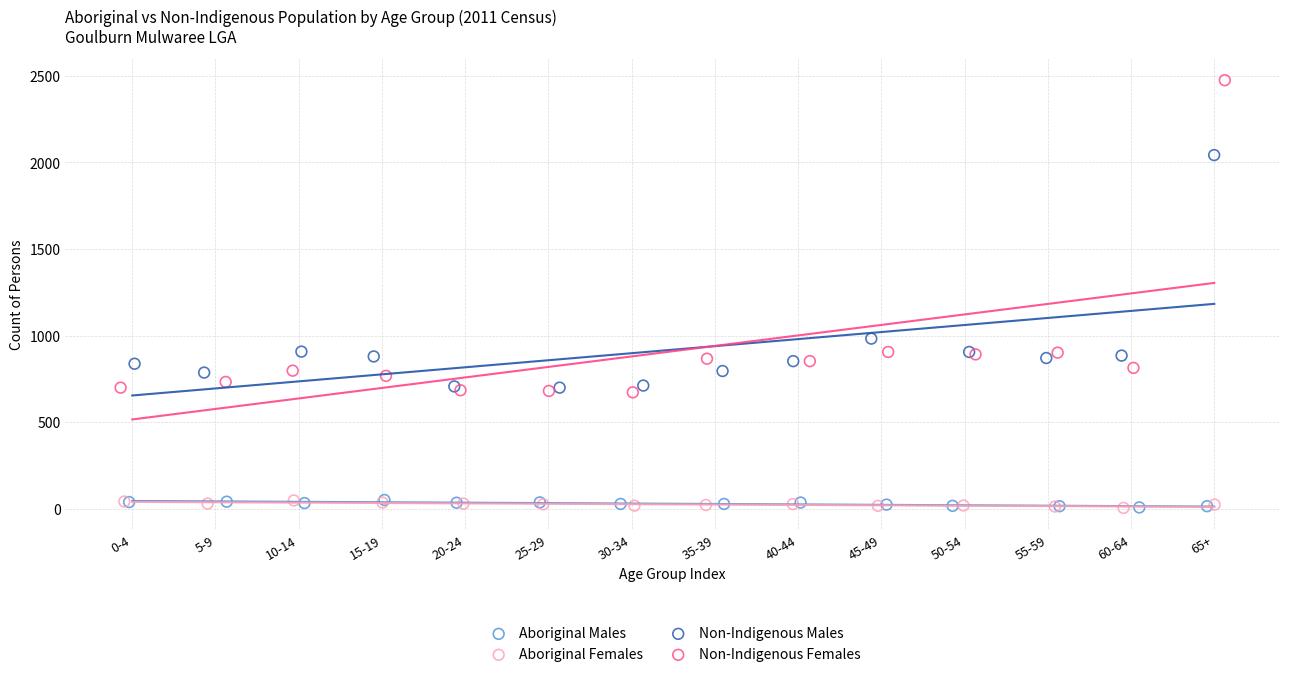

Which series reaches the maximum Y coordinate?

Non-Indigenous Females